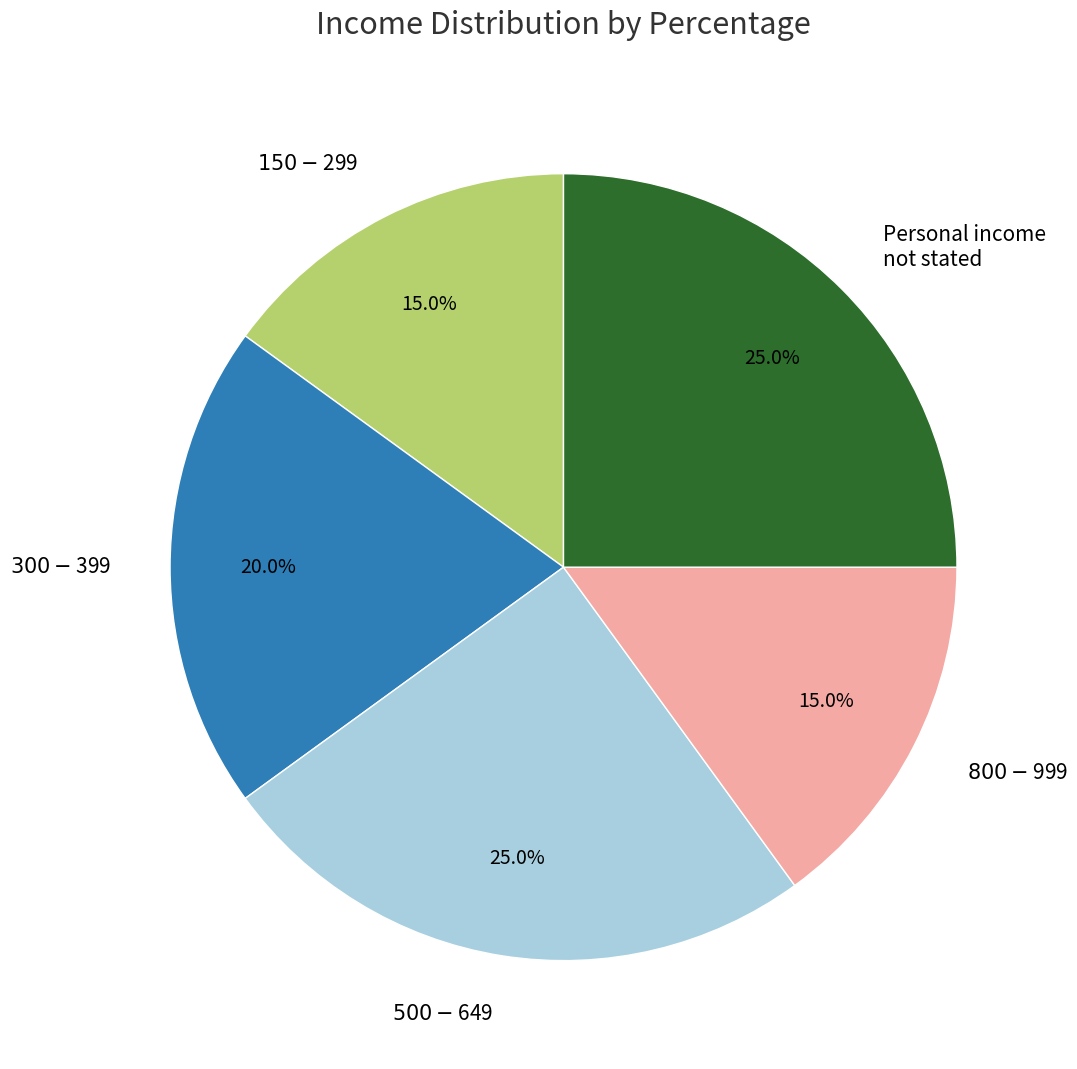

Is there a majority slice in this chart?

No